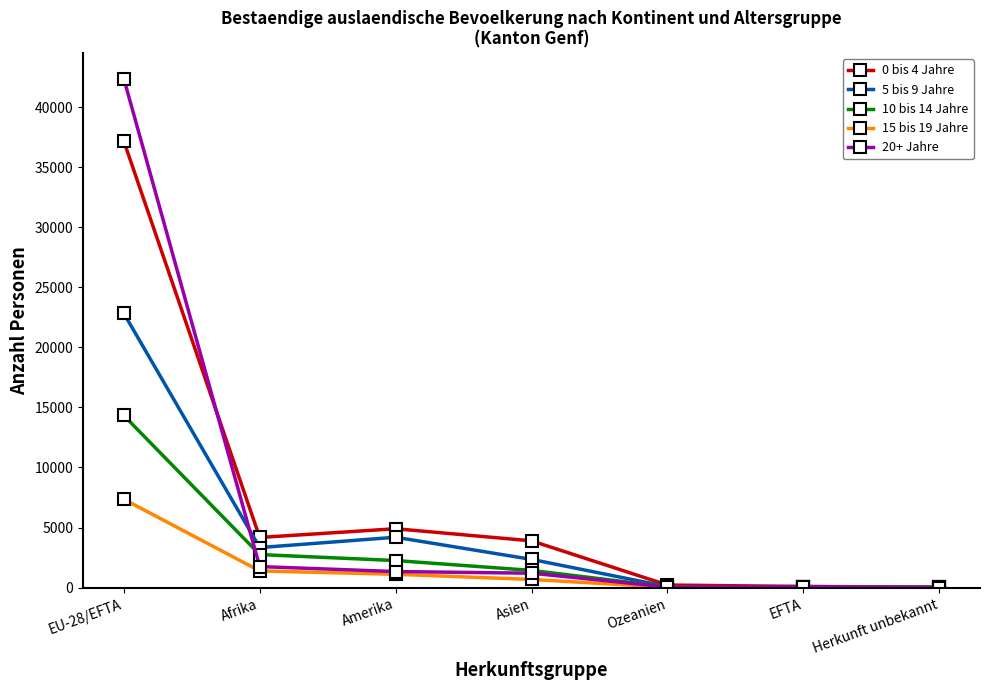

In 0 bis 4 Jahre, how many points are higher than both neighbors (excluding endpoints)?

1